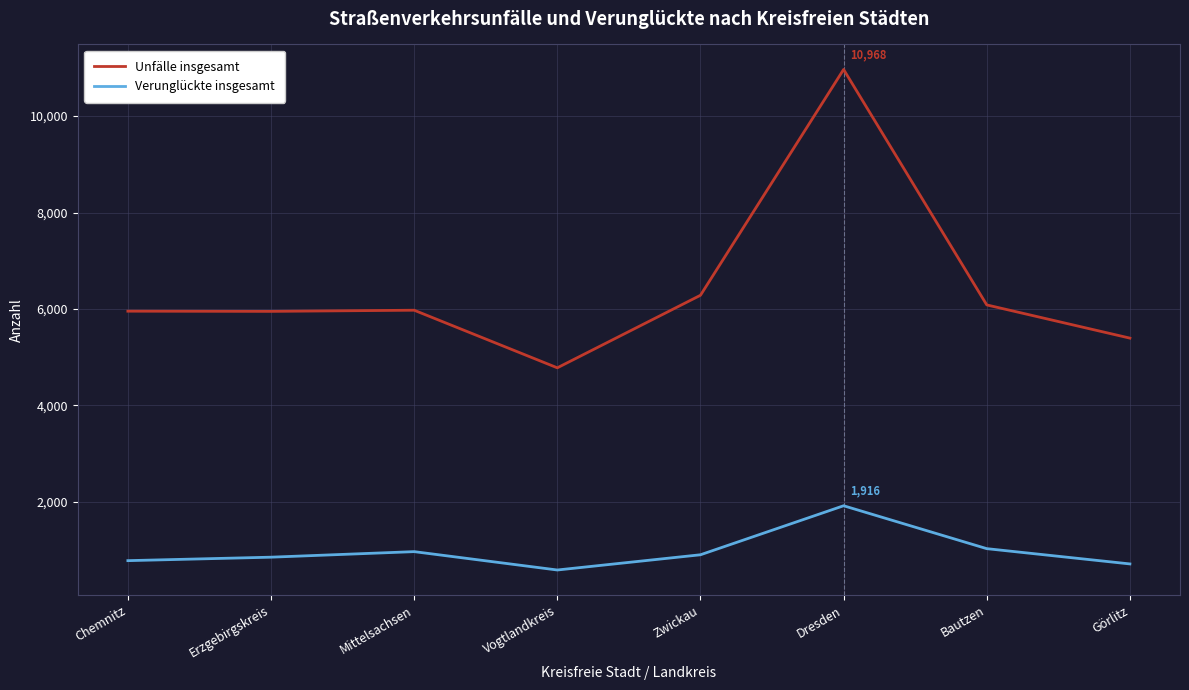

What is the total value across all series at Erzgebirgskreis?

6798